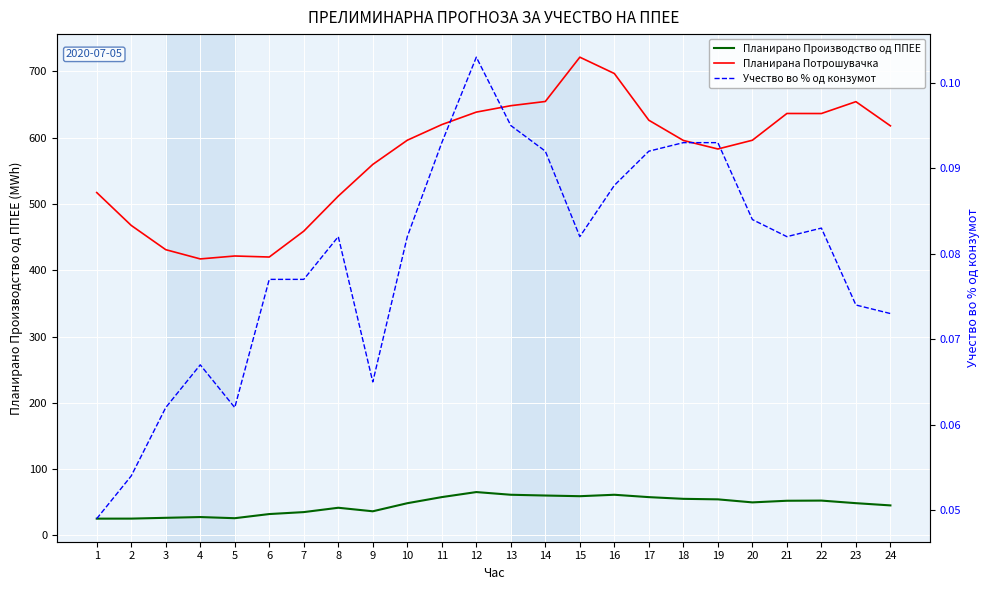

Which series has the widest spread of values?

Планирана Потрошувачка